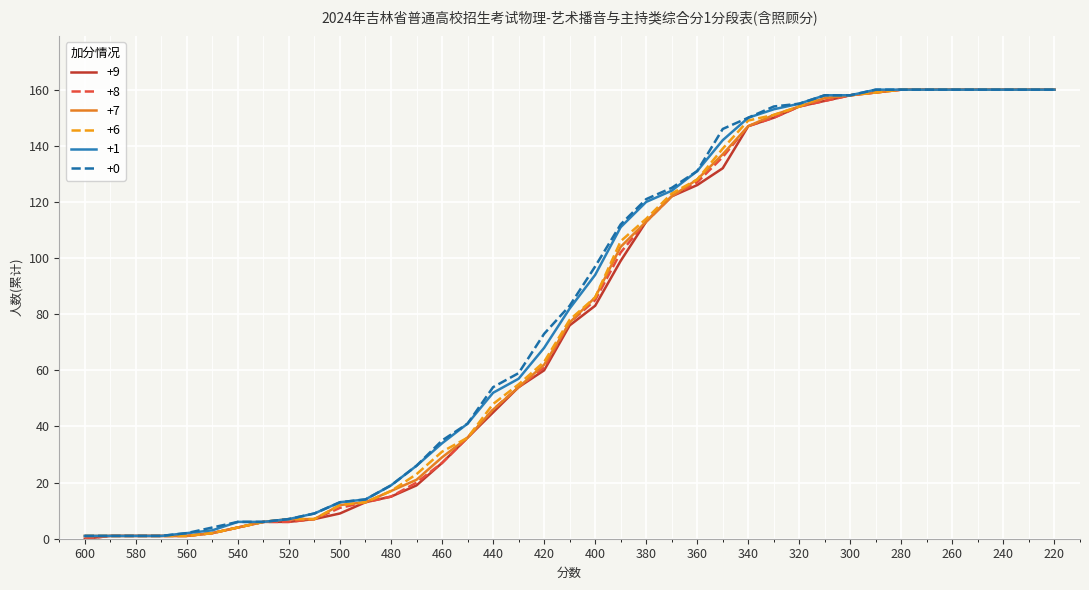

At how many categories does at least one series exceed 76?

20